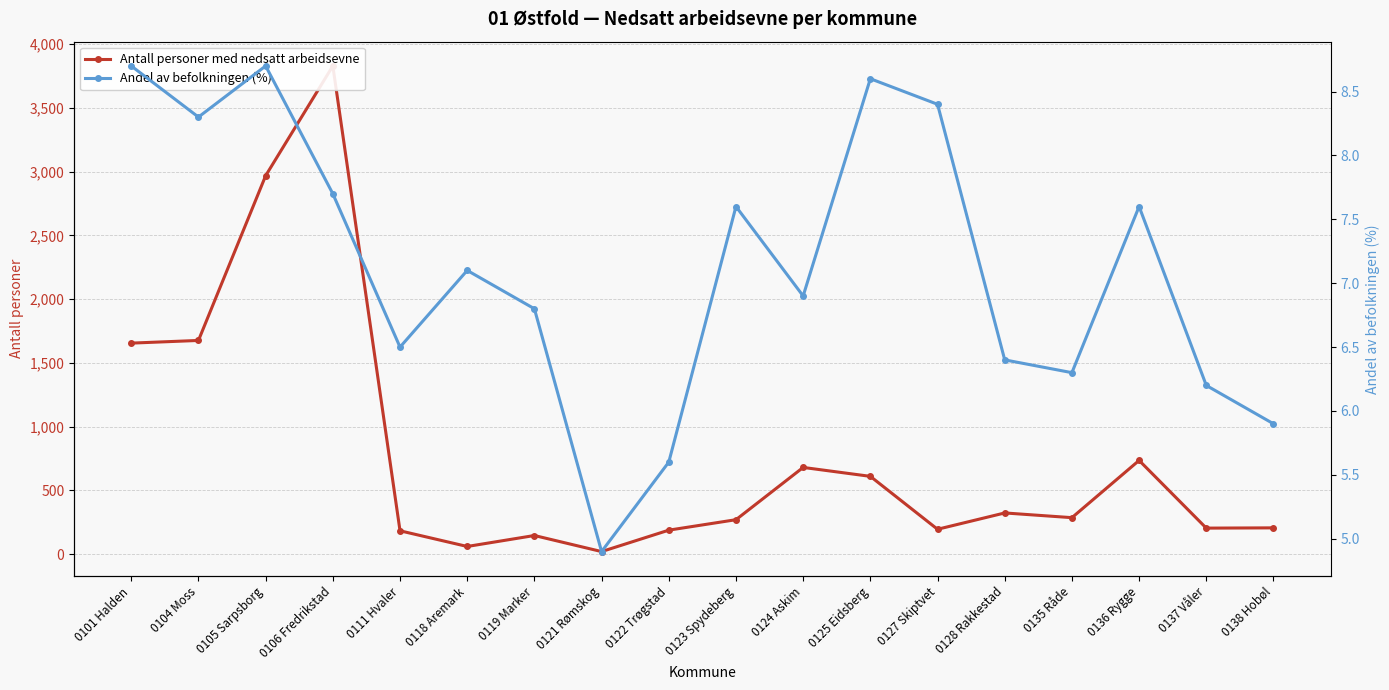

At which category does Antall personer med nedsatt arbeidsevne reach its first local valley?

0118 Aremark